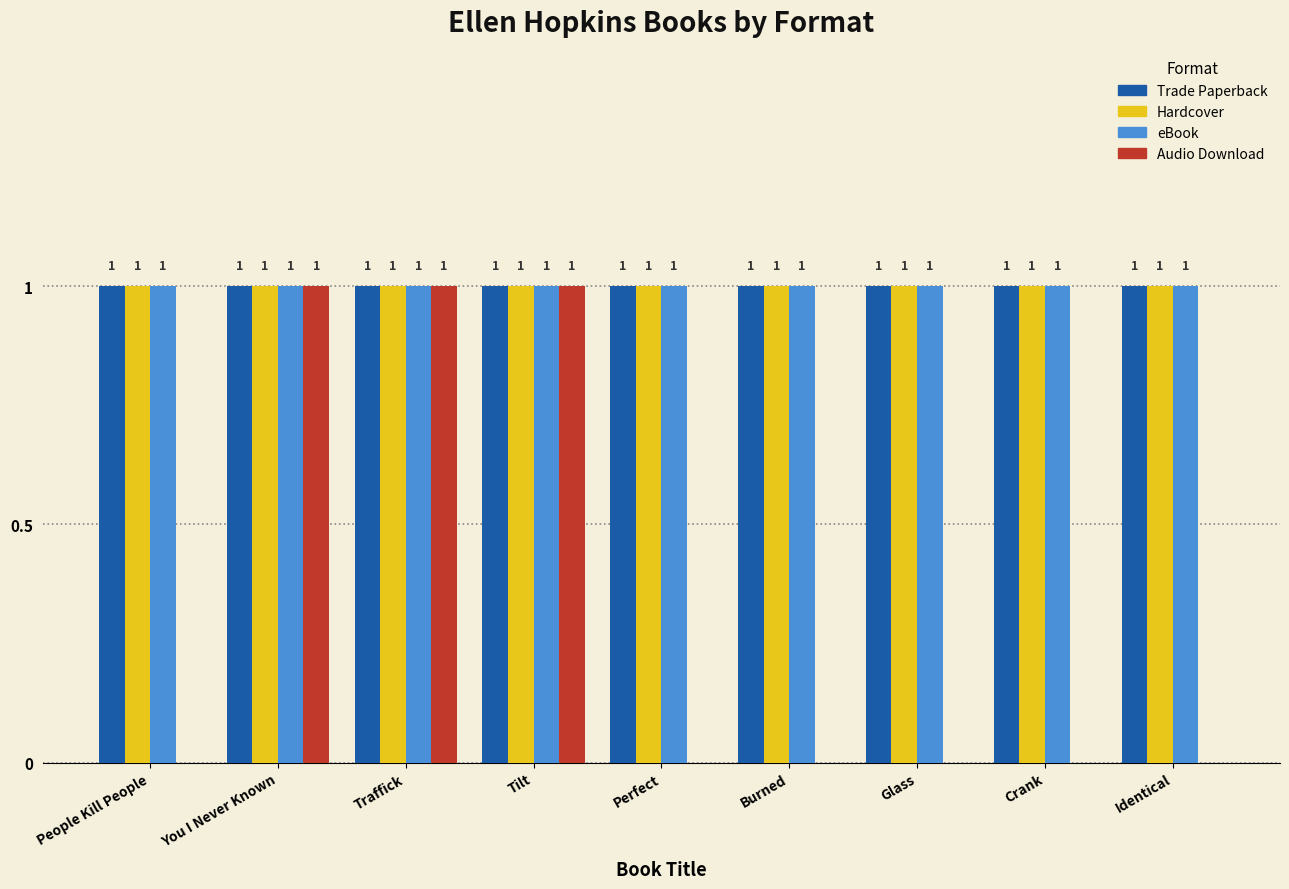

What is the total value across all series at Glass?

3